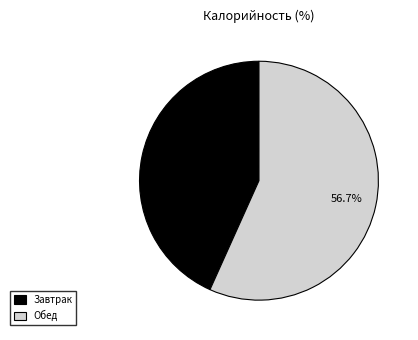

To the nearest percent, what is the average slice percentage?

50%